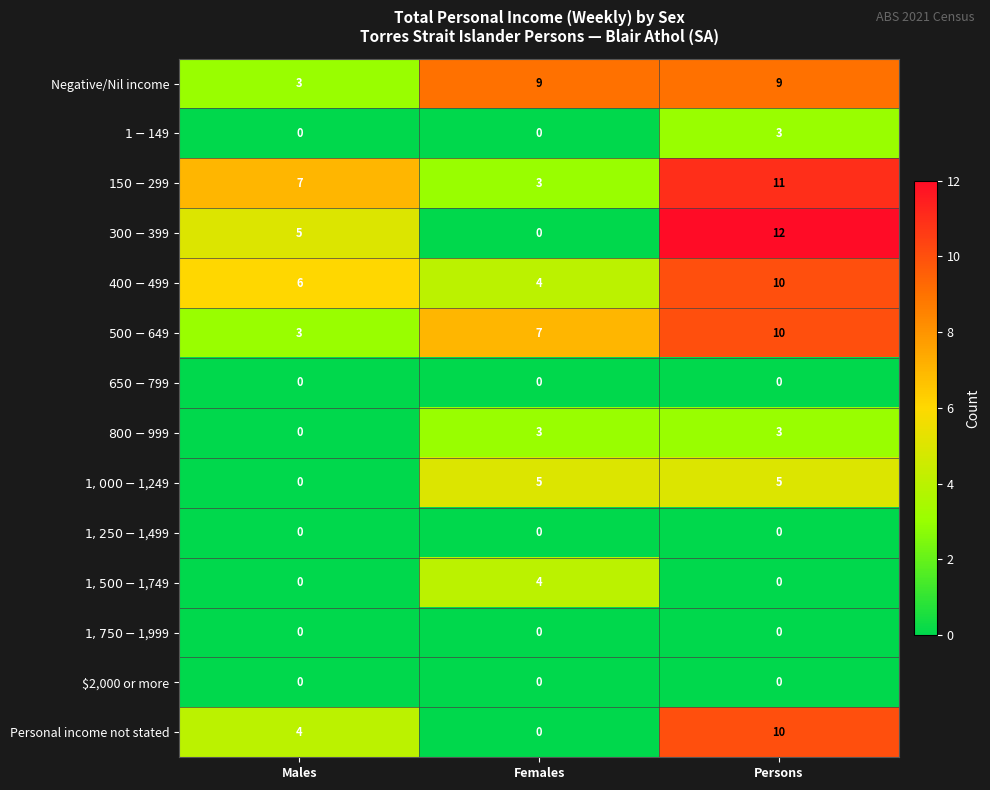

Is it true that Personal income not stated equals 4 at Males?

True